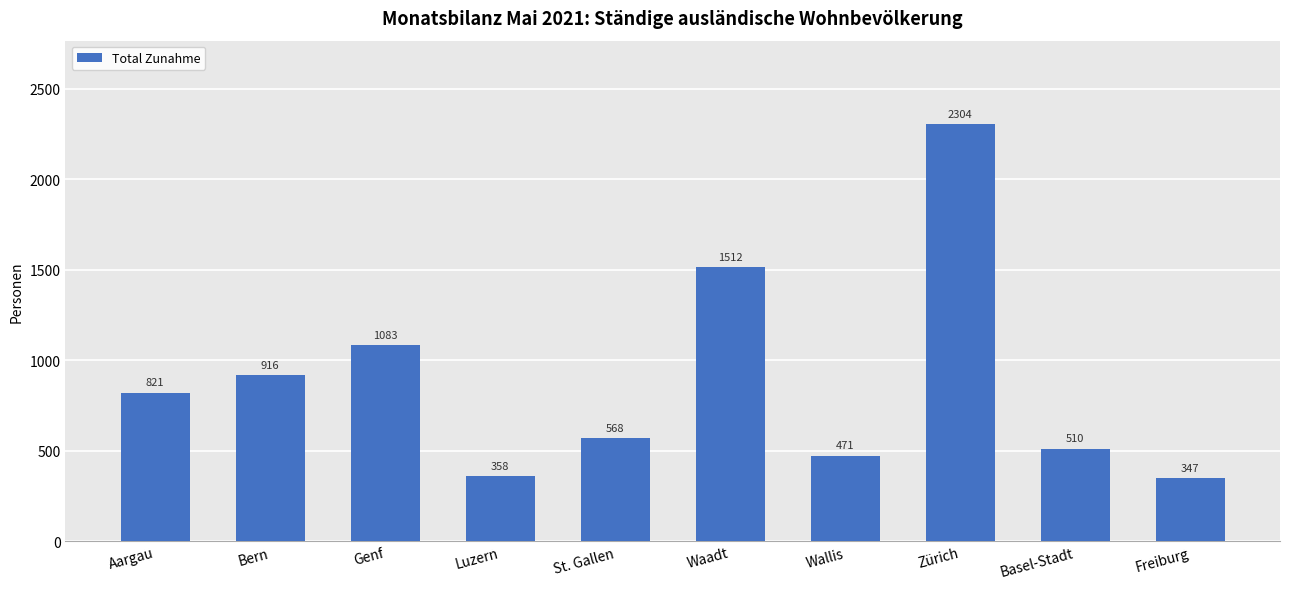

True or false: the data shows 2602 at Waadt.

False